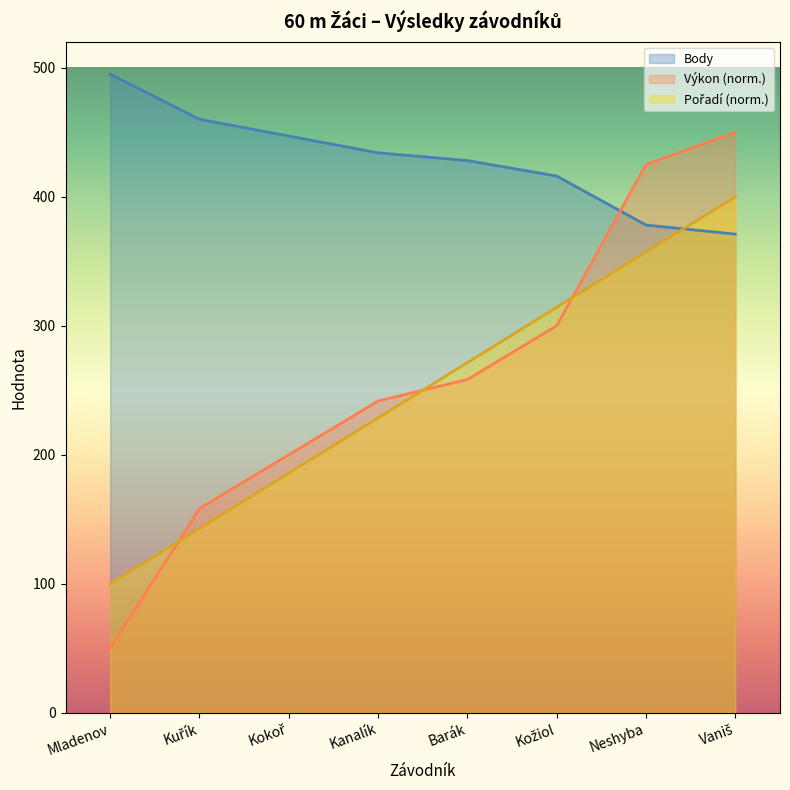

List the series in order of their peak value, highest first.

Body, Výkon, Pořadí